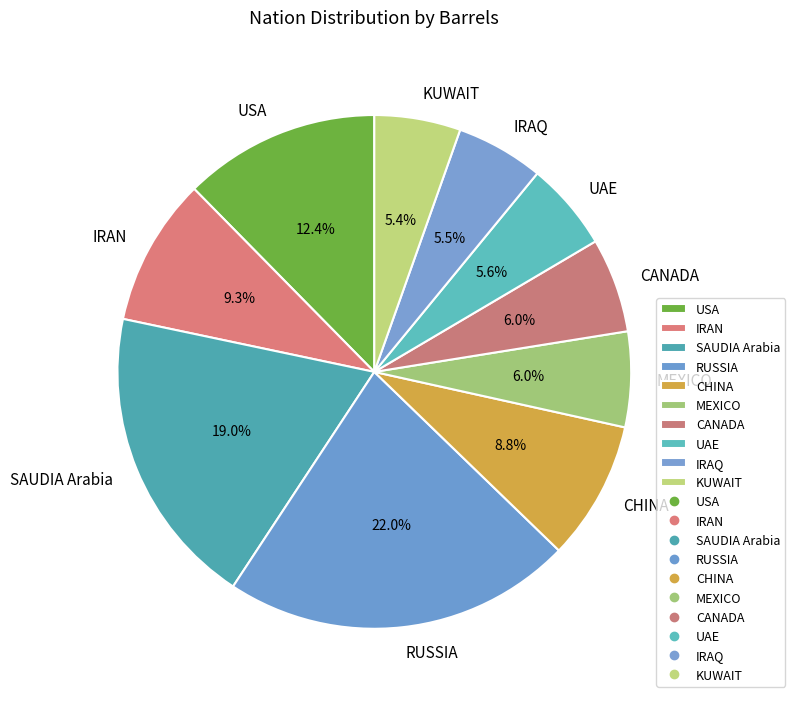

Which category has the biggest portion of the pie?

RUSSIA